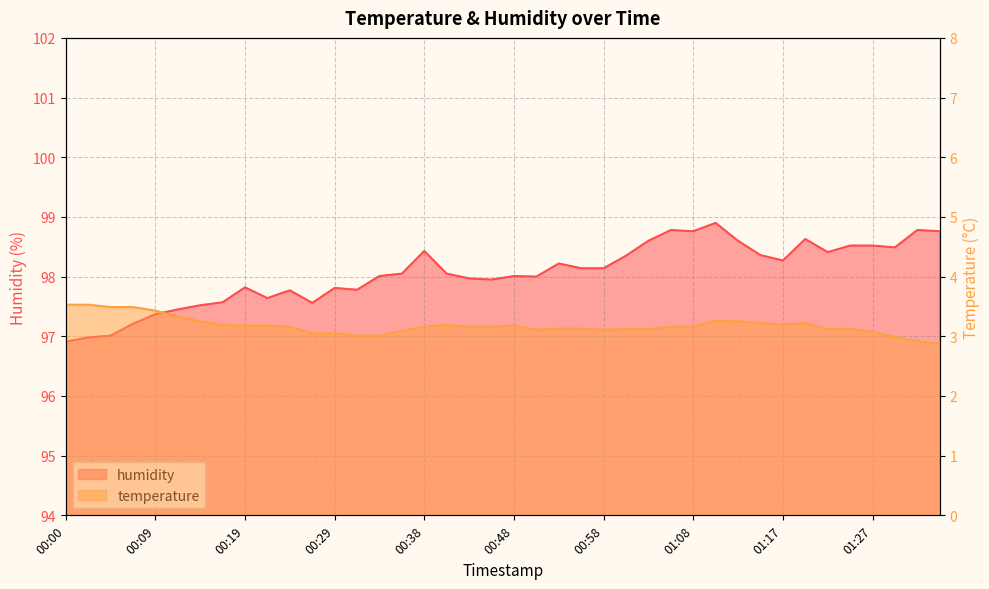

Is the value of temperature at 00:00 greater than the value of humidity at 00:38?

No